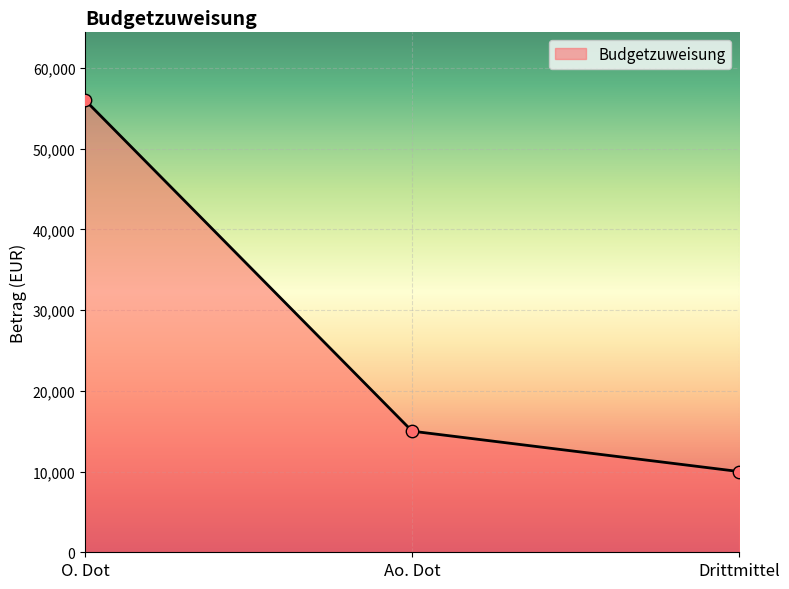

Which has a higher value, Drittmittel or O. Dot?

O. Dot